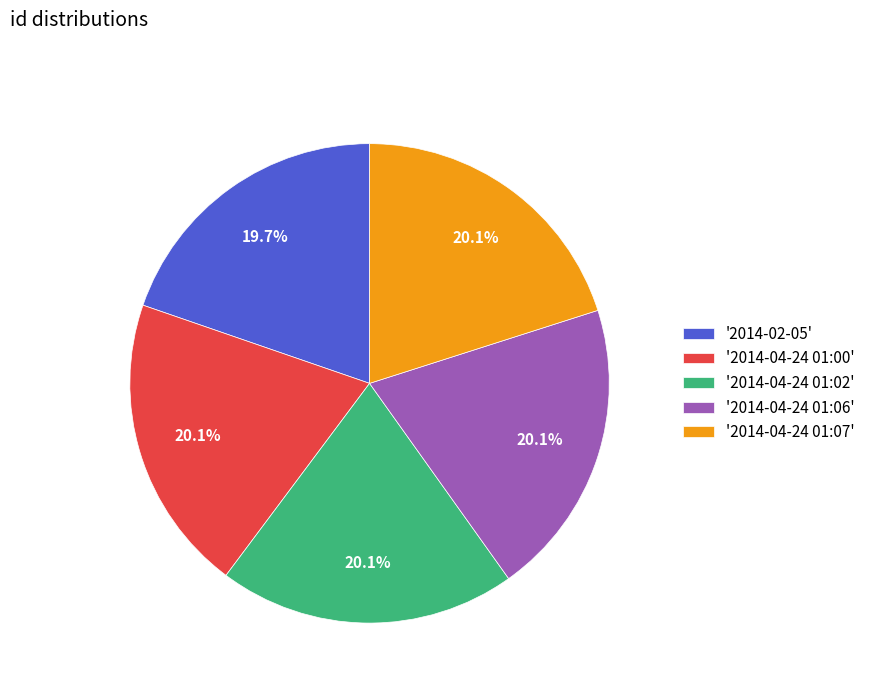

What is the ratio of the value at '2014-04-24 01:00' to the value at '2014-04-24 01:07'?

1.0